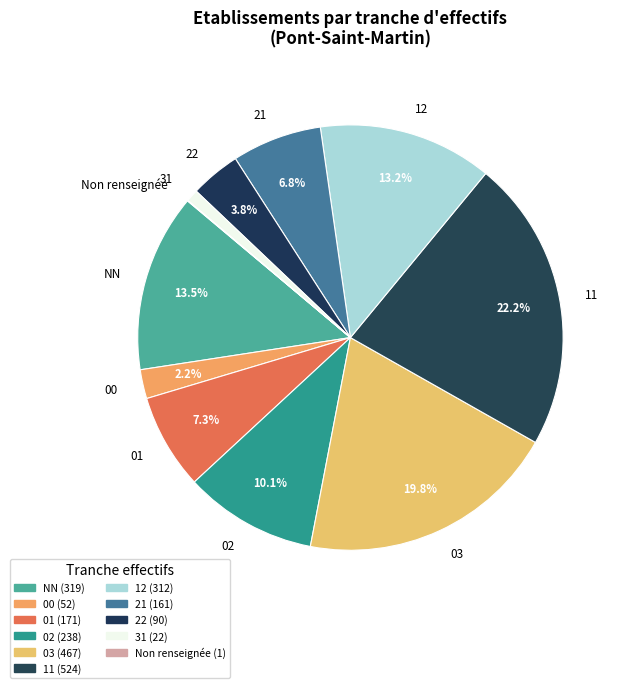

Is the sum of 21 and NN greater than half?

No